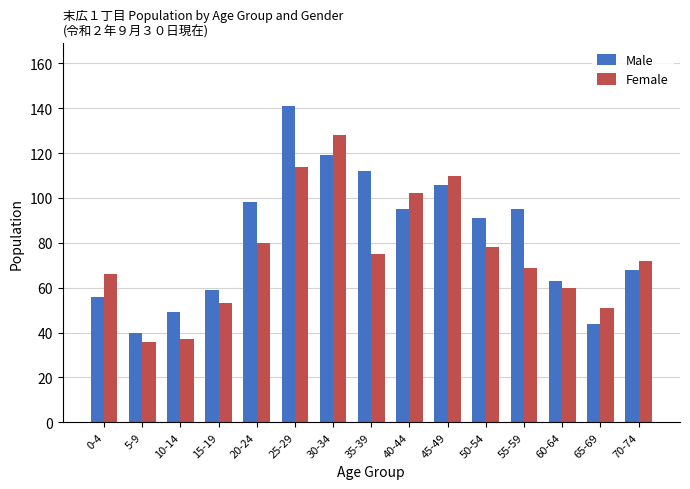

Which category has the highest value in the Female series?

30-34